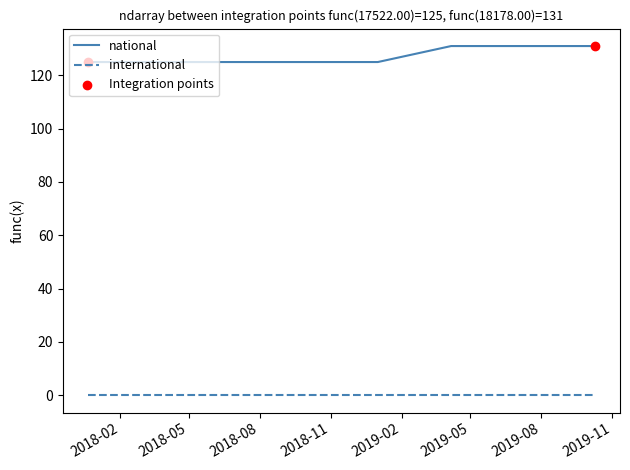

At how many categories does at least one series exceed 46?

8